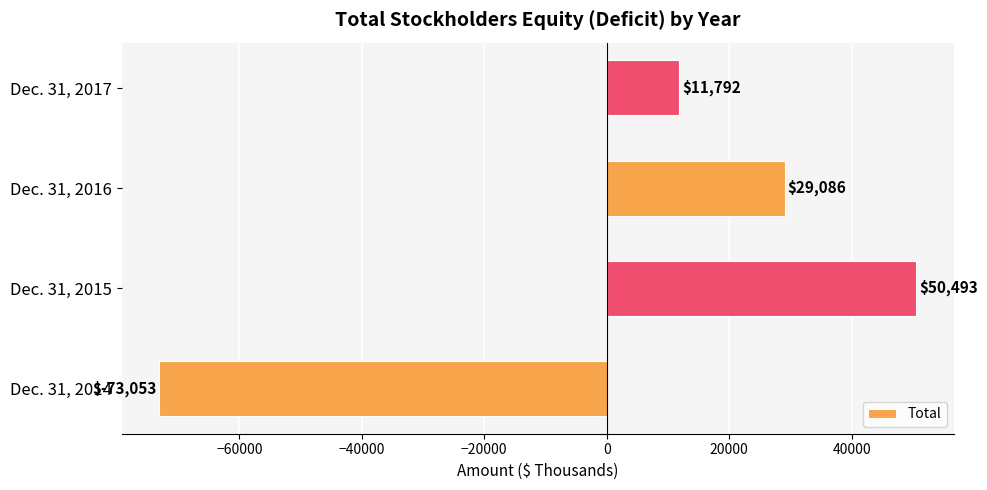

Reading bottom to top, extract all data points from this chart.

Dec. 31, 2014=-73053	Dec. 31, 2015=50493	Dec. 31, 2016=29086	Dec. 31, 2017=11792